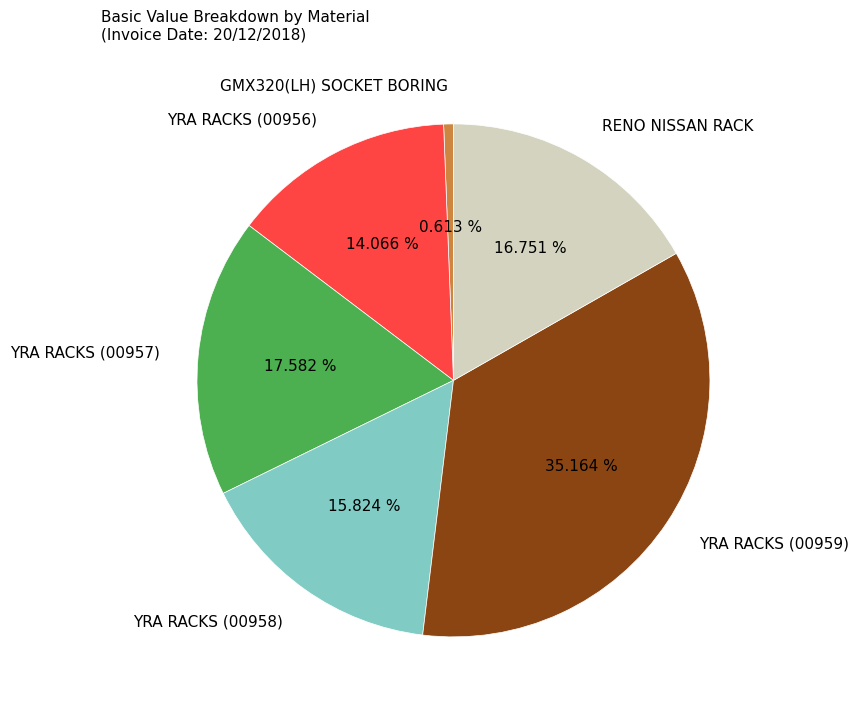

To the nearest percent, what percentage of the pie is RENO NISSAN RACK?

17%